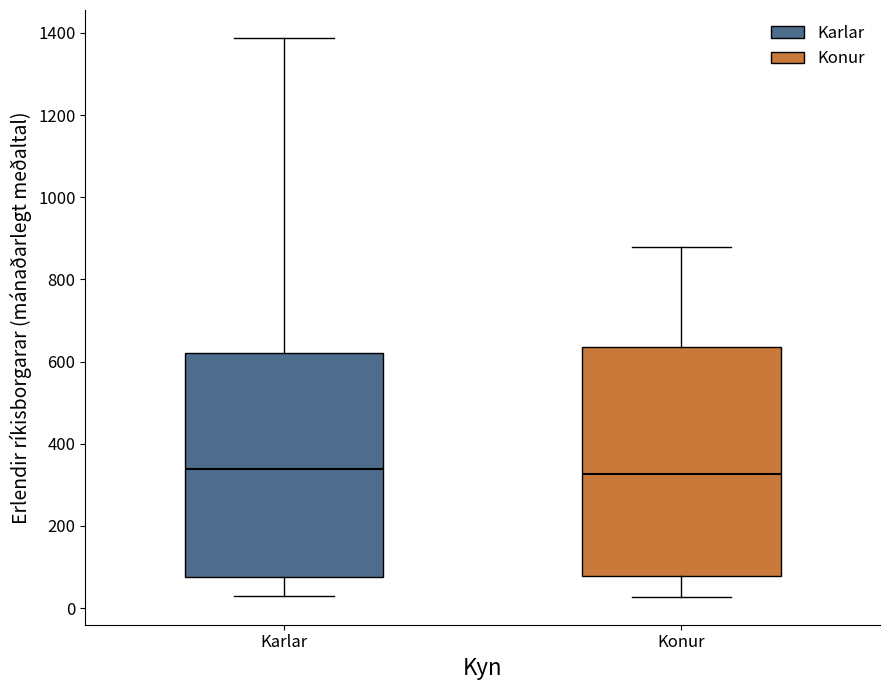

Reading left to right, transcribe this box plot: for each box, give where its median line is, the range the box spans, and where its two whiskers end, as read against the y-axis. The values are not printed on the chart, so give them approximately, as read against the axis.

Karlar: median 340, box 80 to 620, whiskers 20 to 1380
Konur: median 320, box 80 to 640, whiskers 20 to 880